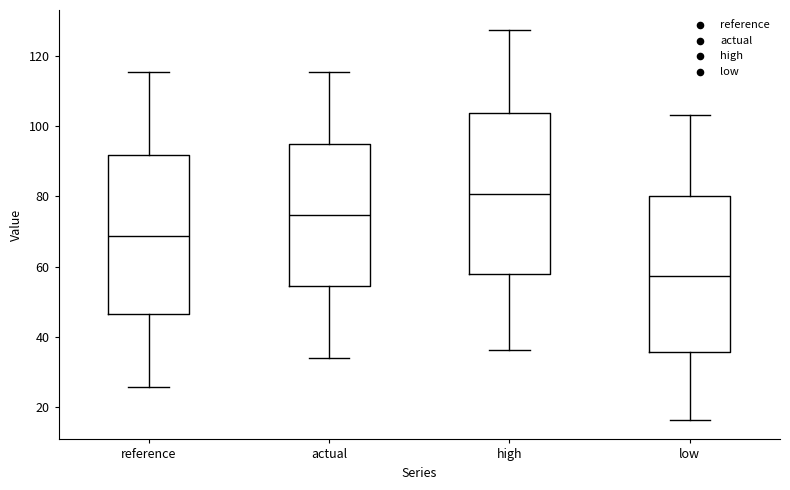

Where does the median line of the box for actual sit on the y-axis? The values are not printed on the chart, so give them approximately, as read against the axis.

74